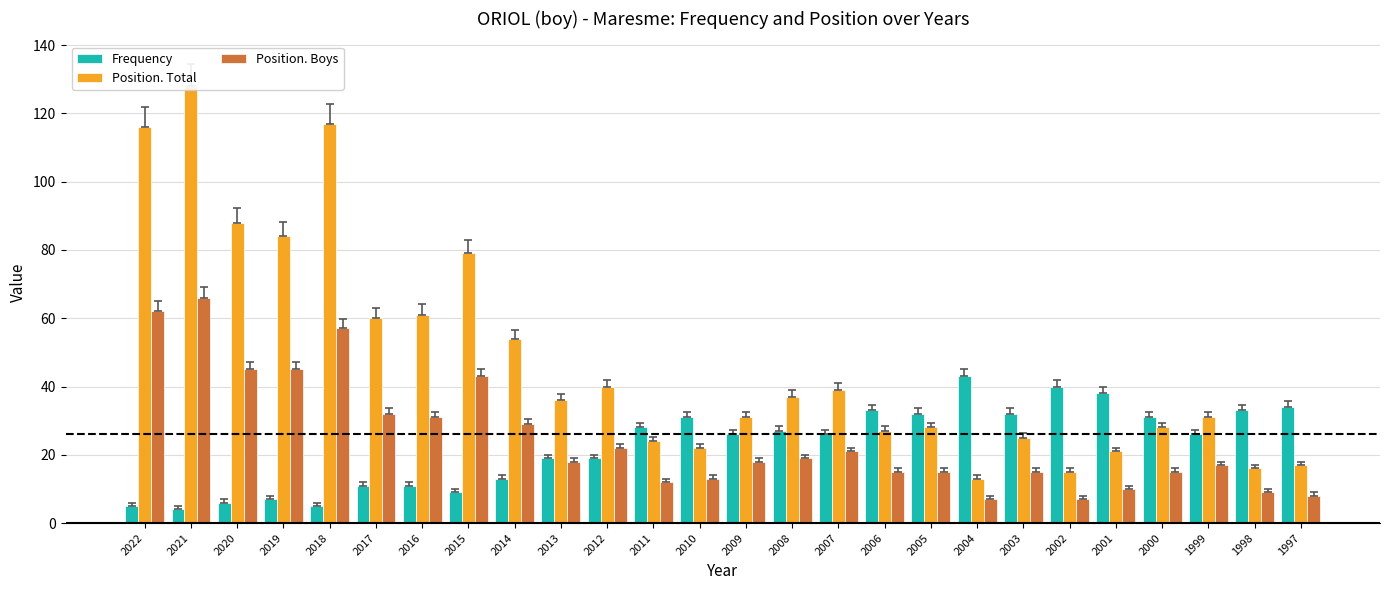

What is the sum of all Position. Total values?

1237